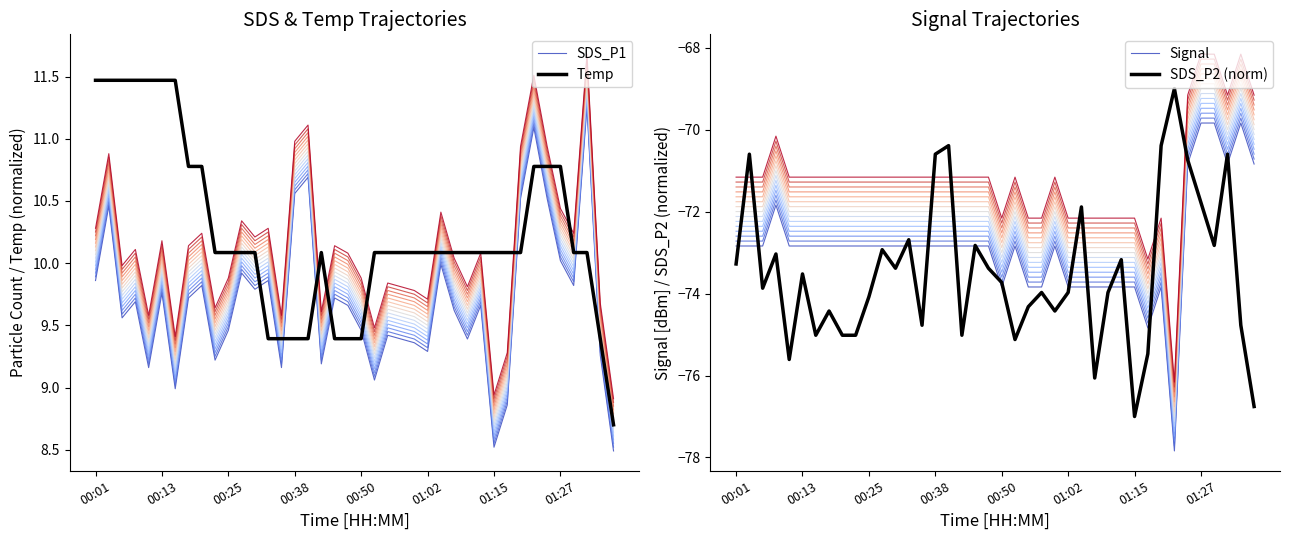

How many interior local peaks does the Signal series have?

5